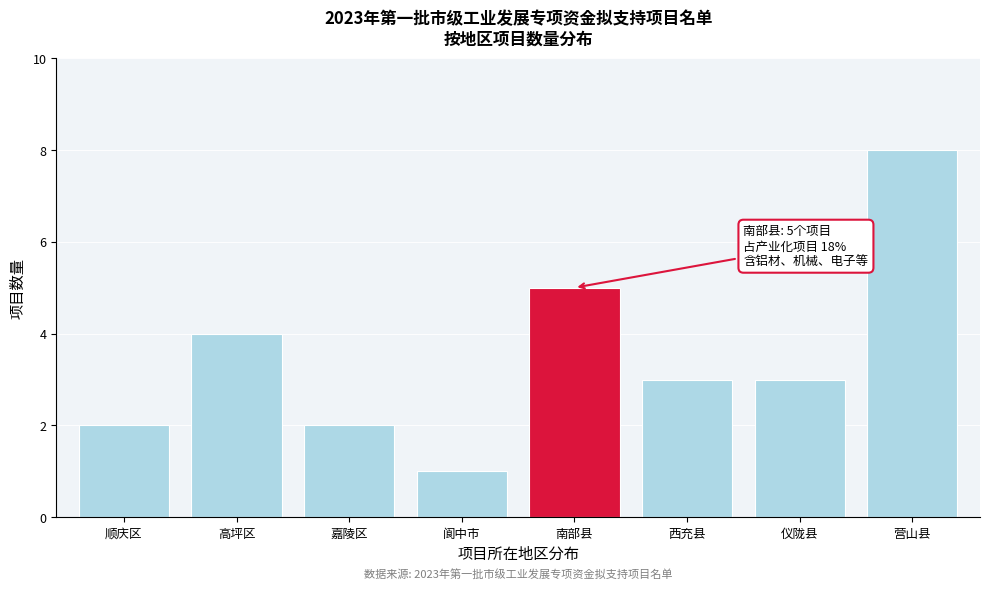

Reading left to right, extract all data points from this chart.

2	4	2	1	5	3	3	8